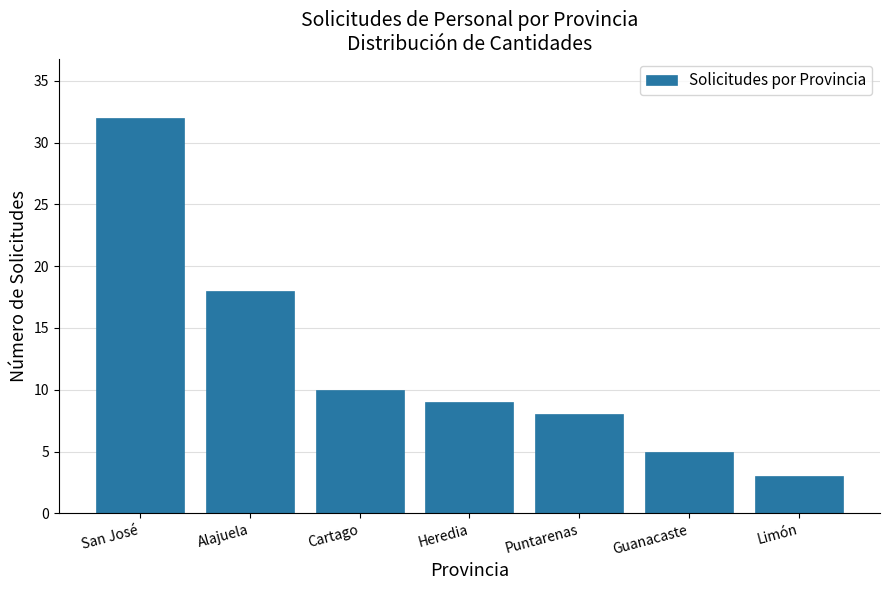

Reading left to right, what are all the values shown in this chart?

32	18	10	9	8	5	3